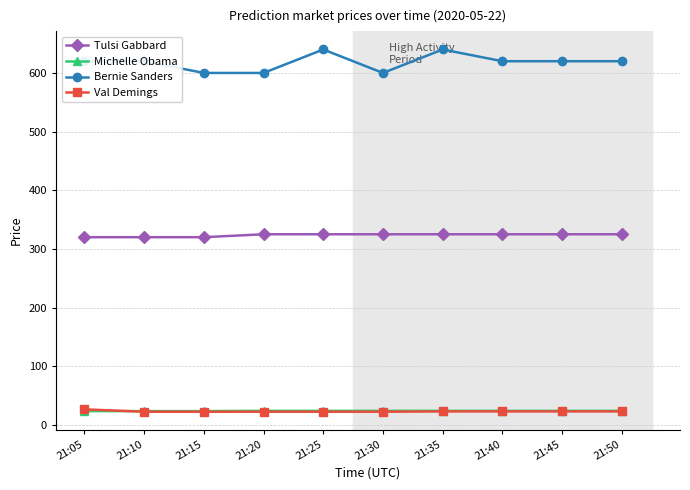

The Bernie Sanders series shows 130.5 at 21:30. True or false?

False